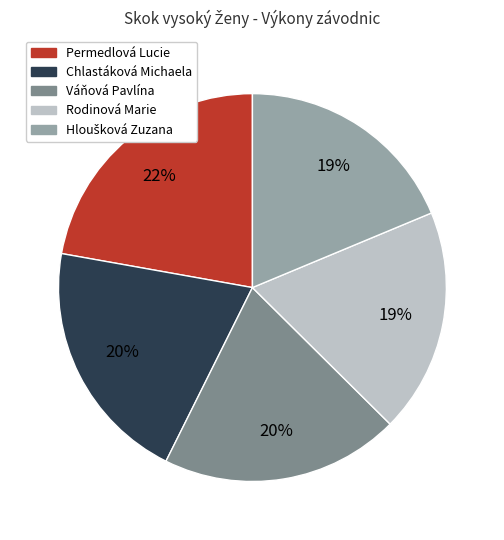

What percentage is the Chlastáková Michaela slice, to the nearest percent?

20%